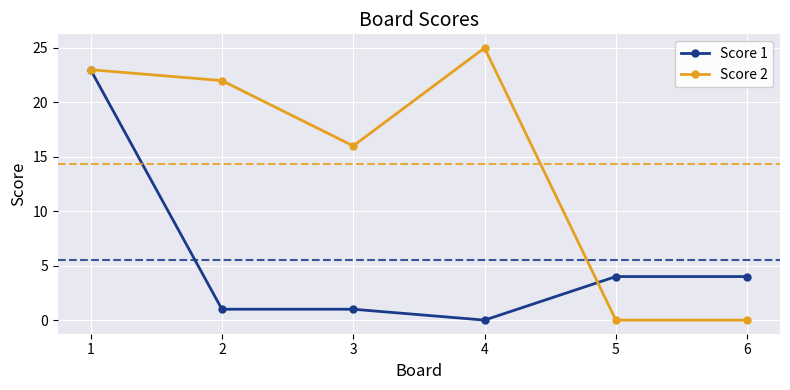

What is the total value across all series at 5?

4